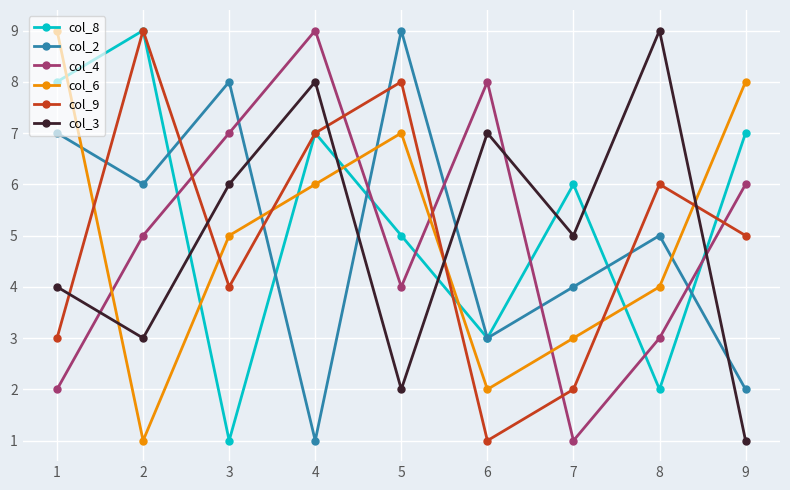

How many data points in col_4 are less than 5?

4